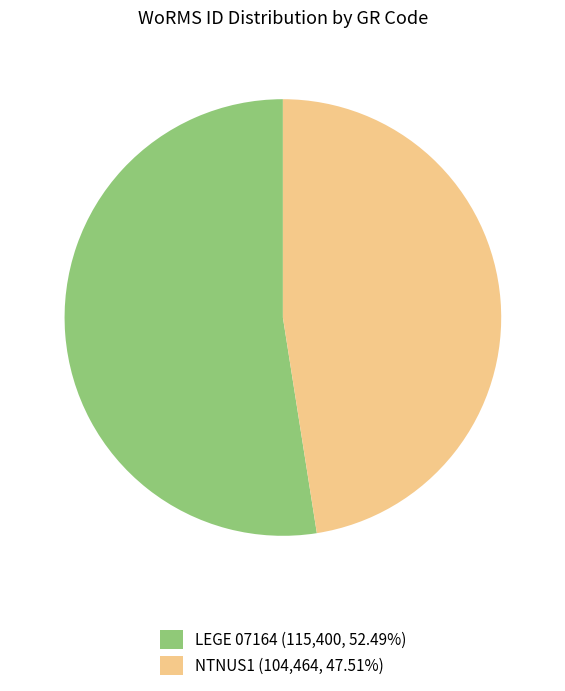

What is the smallest slice in the pie chart?

NTNUS1